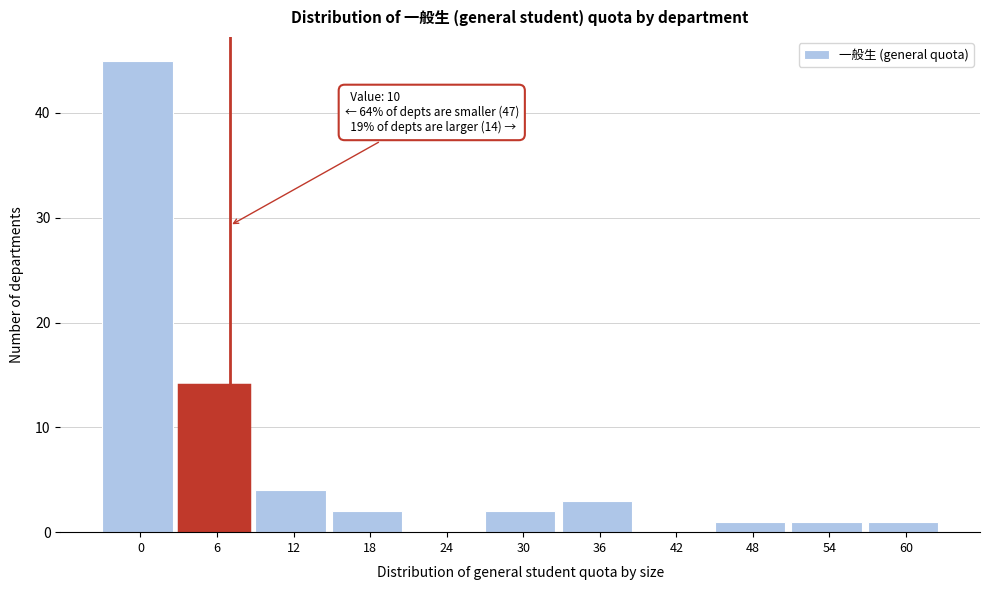

Reading left to right, transcribe all the data shown in this chart.

0=45	6=14	12=4	18=2	24=0	30=2	36=3	42=0	48=1	54=1	60=1